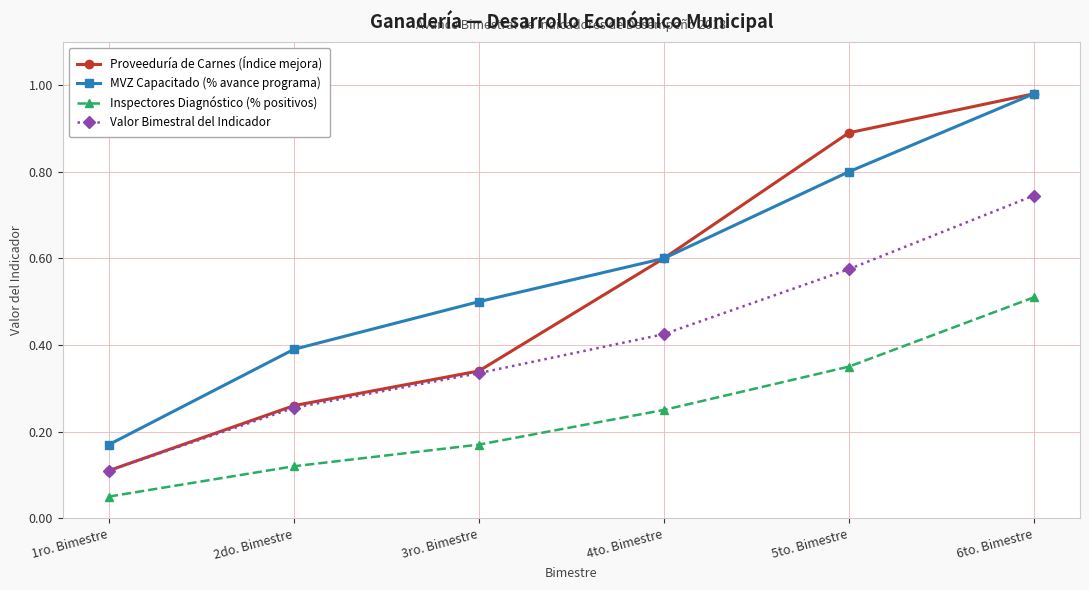

At which category is the sum across all series the highest?

6to. Bimestre